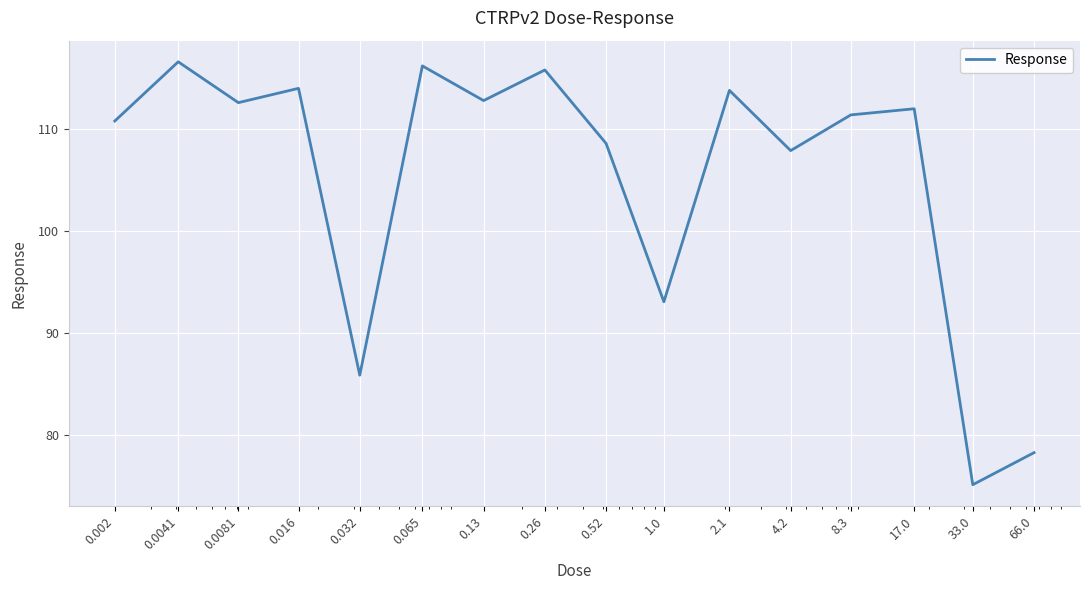

What is the smallest value displayed?

75.2